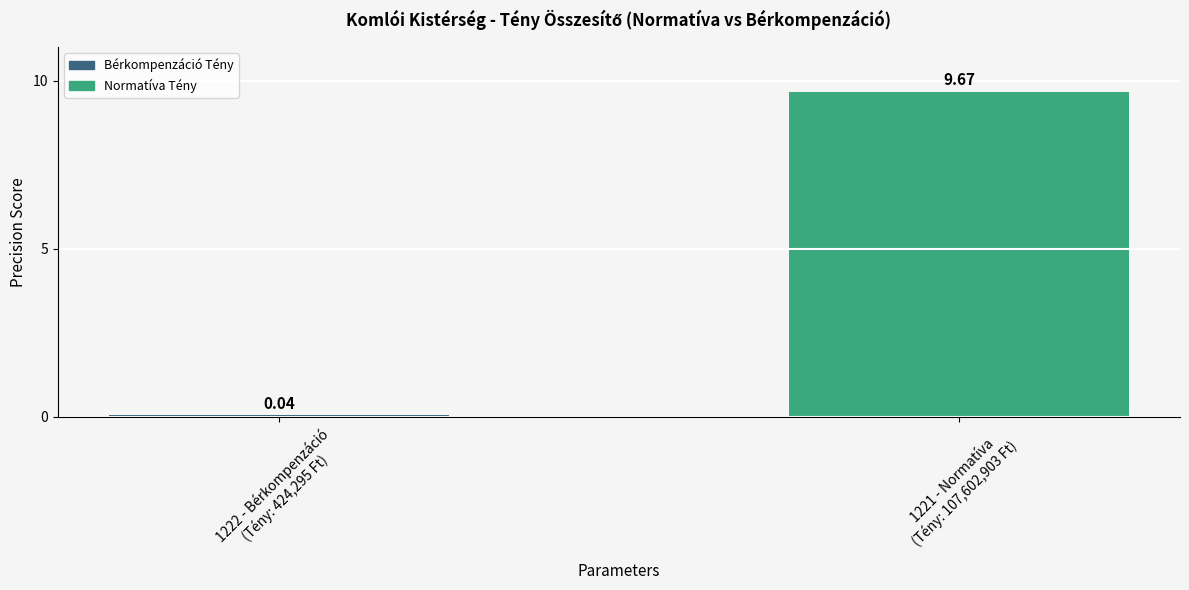

At which label does the data first exceed 9?

1221 - Normatíva
(Tény: 107,602,903 Ft)